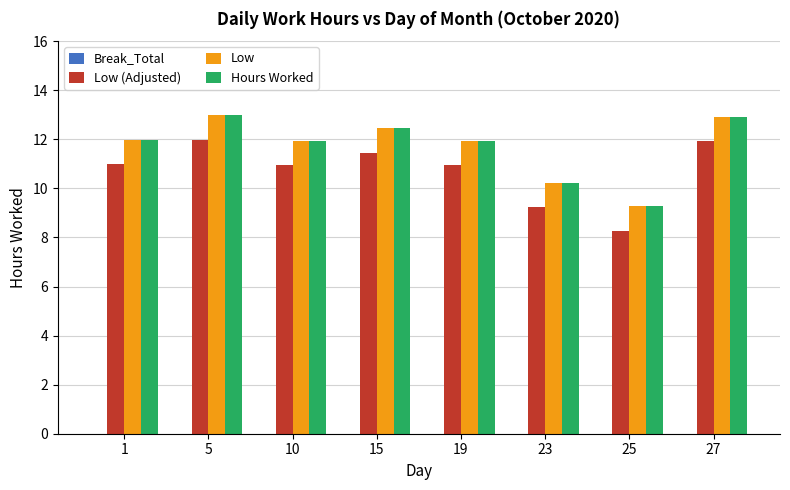

What is the difference between the second highest and minimum values in the Hours Worked series?

3.7